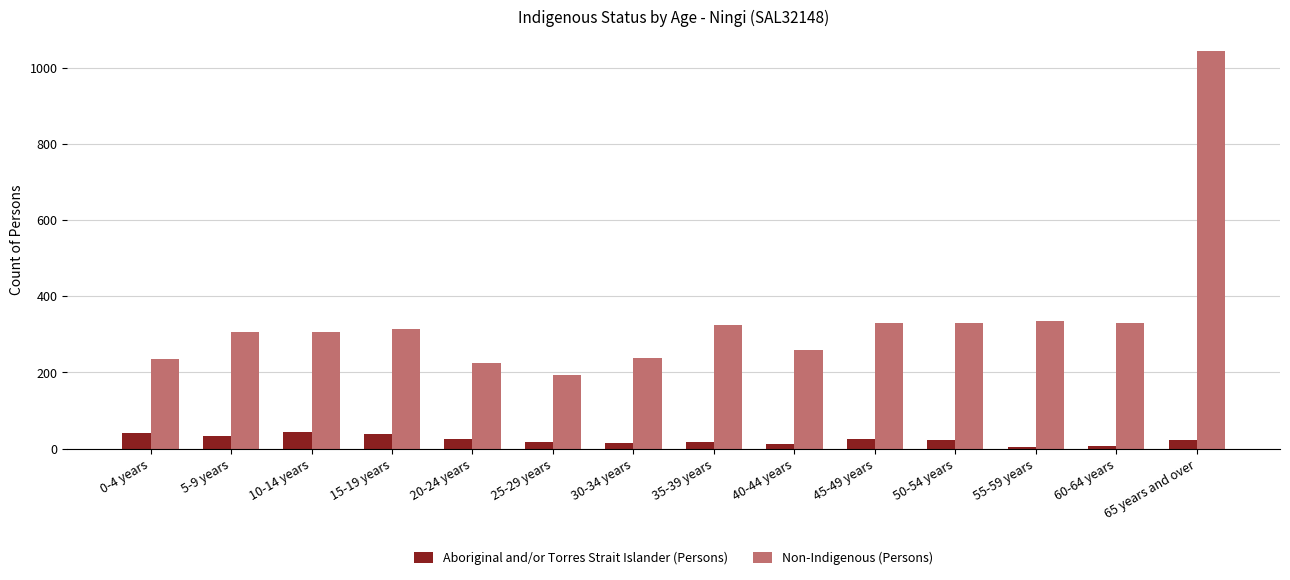

What is the sum of the Non-Indigenous (Persons) values at 0-4 years and 50-54 years?

566